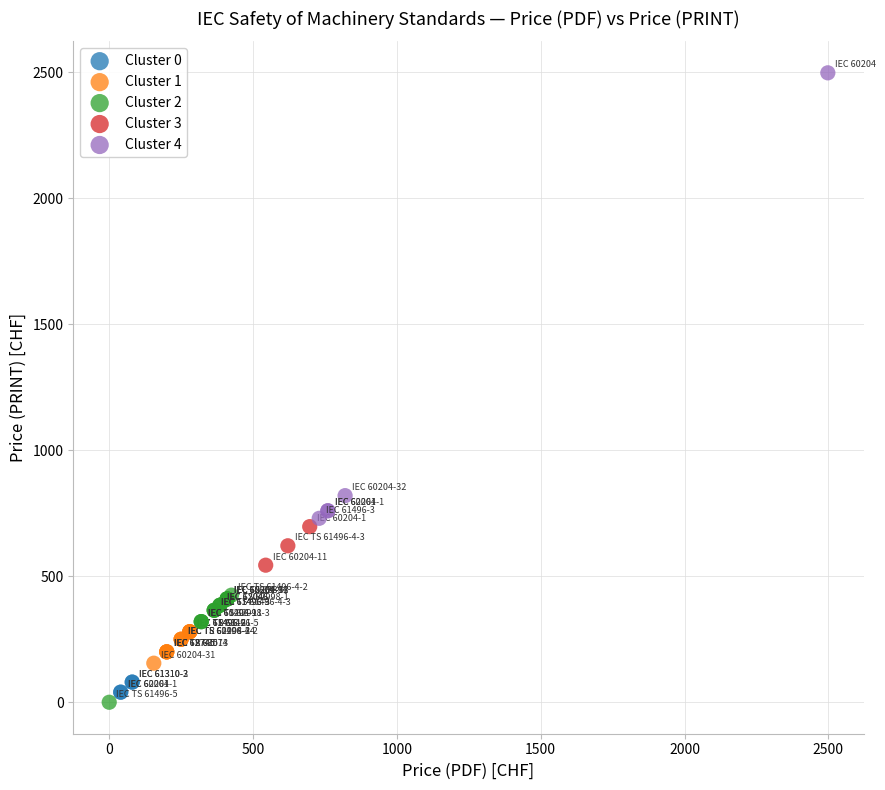

Which series has the largest Y range (max minus min)?

Cluster 4